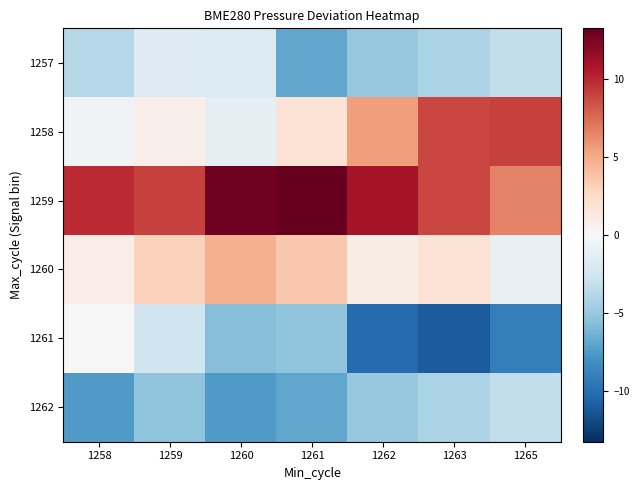

Reading left to right, extract all data points from this chart.

1257: 1258=-3.7	1259=-1.7	1260=-1.8	1261=-6.8	1262=-5.0	1263=-4.1	1265=-3.2
1258: 1258=-0.5	1259=0.7	1260=-1.2	1261=1.8	1262=5.5	1263=8.8	1265=9.1
1259: 1258=9.9	1259=9.0	1260=12.9	1261=13.2	1262=11.0	1263=8.9	1265=6.5
1260: 1258=0.9	1259=3.0	1260=4.7	1261=3.6	1262=1.0	1263=1.8	1265=-1.0
1261: 1258=0.1	1259=-2.6	1260=-5.6	1261=-5.3	1262=-10.1	1263=-11.0	1265=-9.0
1262: 1258=-7.5	1259=-5.3	1260=-7.4	1261=-6.8	1262=-5.0	1263=-4.1	1265=-3.2